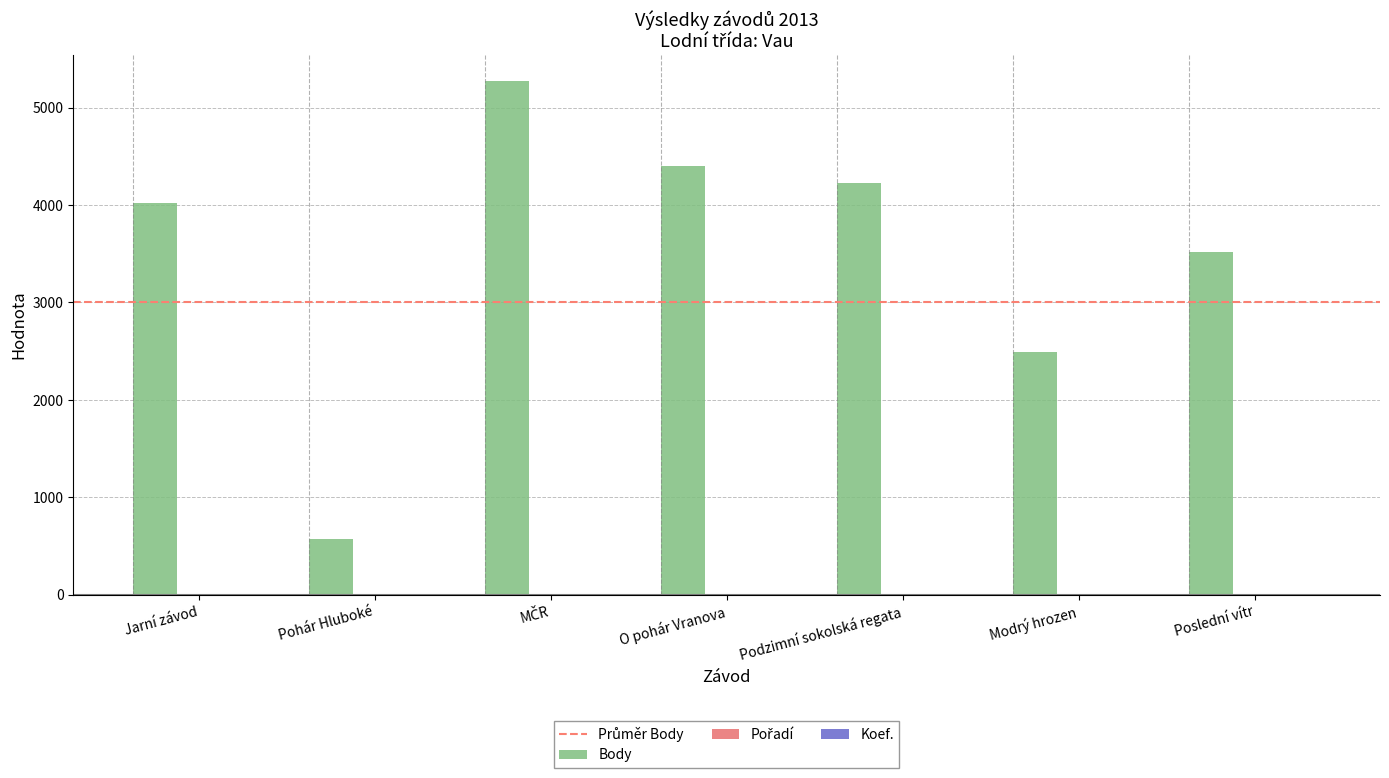

Which series changed the most between Pohár Hluboké and Podzimní sokolská regata?

Body